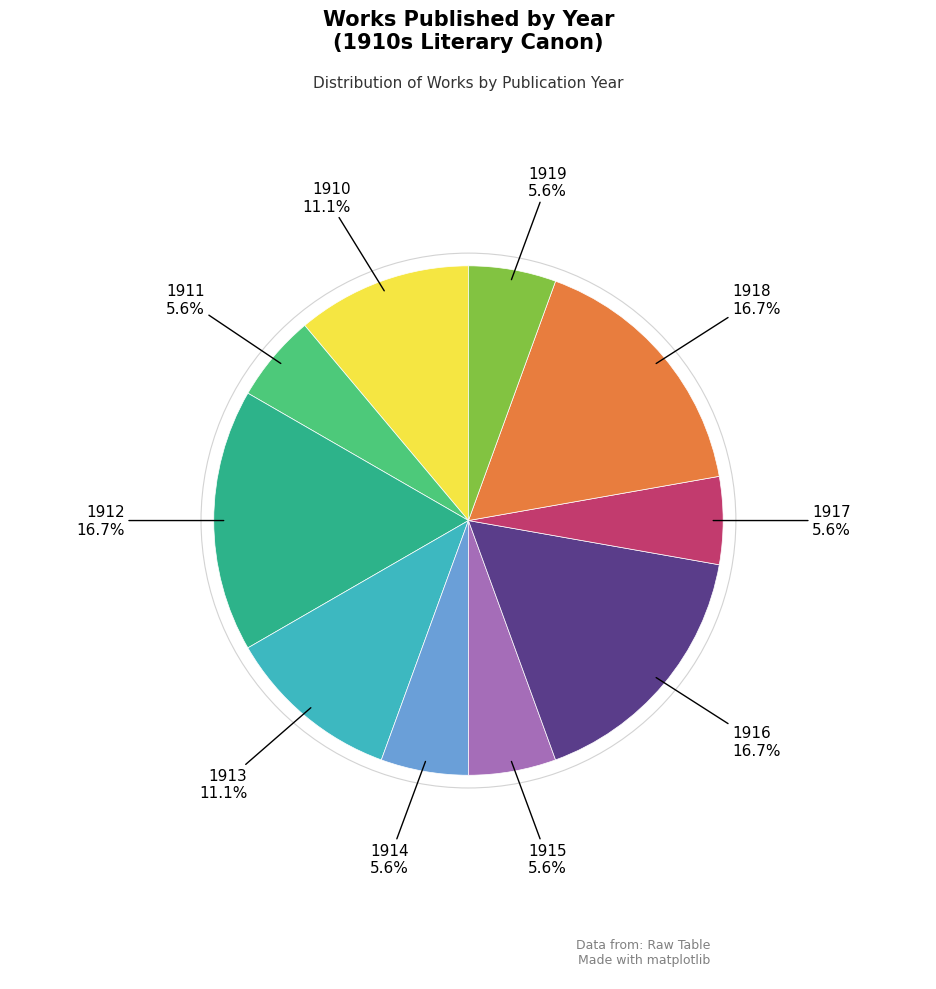

Is there a majority slice in this chart?

No